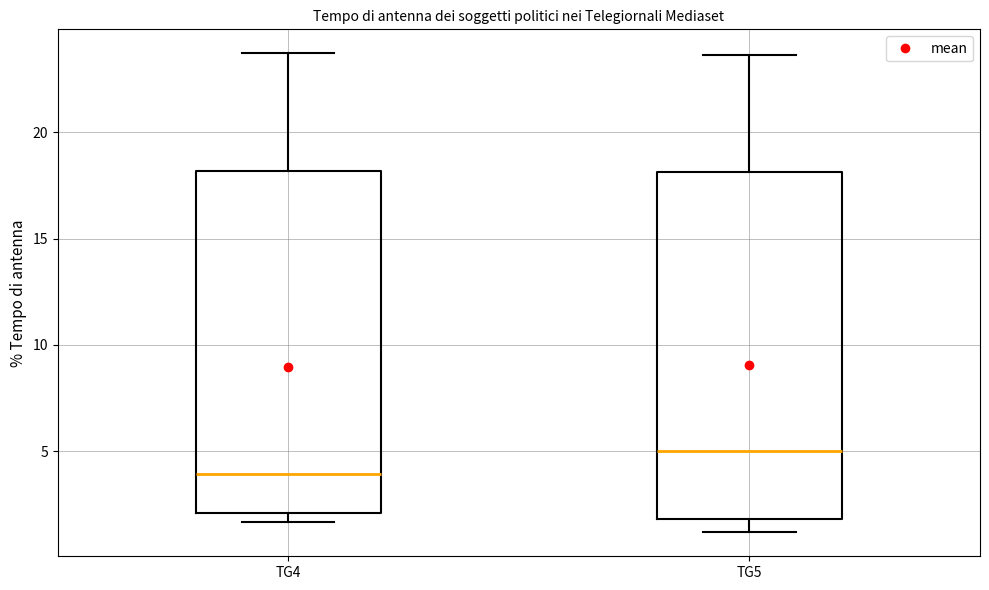

Which box's median line is the lowest?

TG4